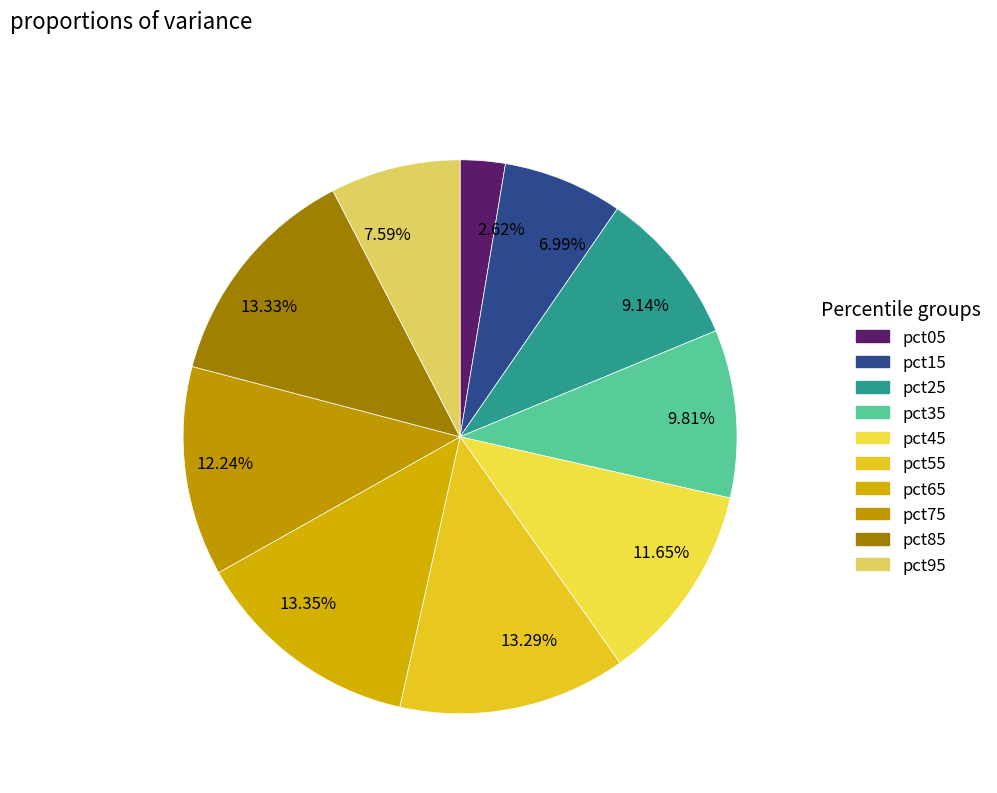

Which has a higher value, 11.65% or 6.99%?

11.65%